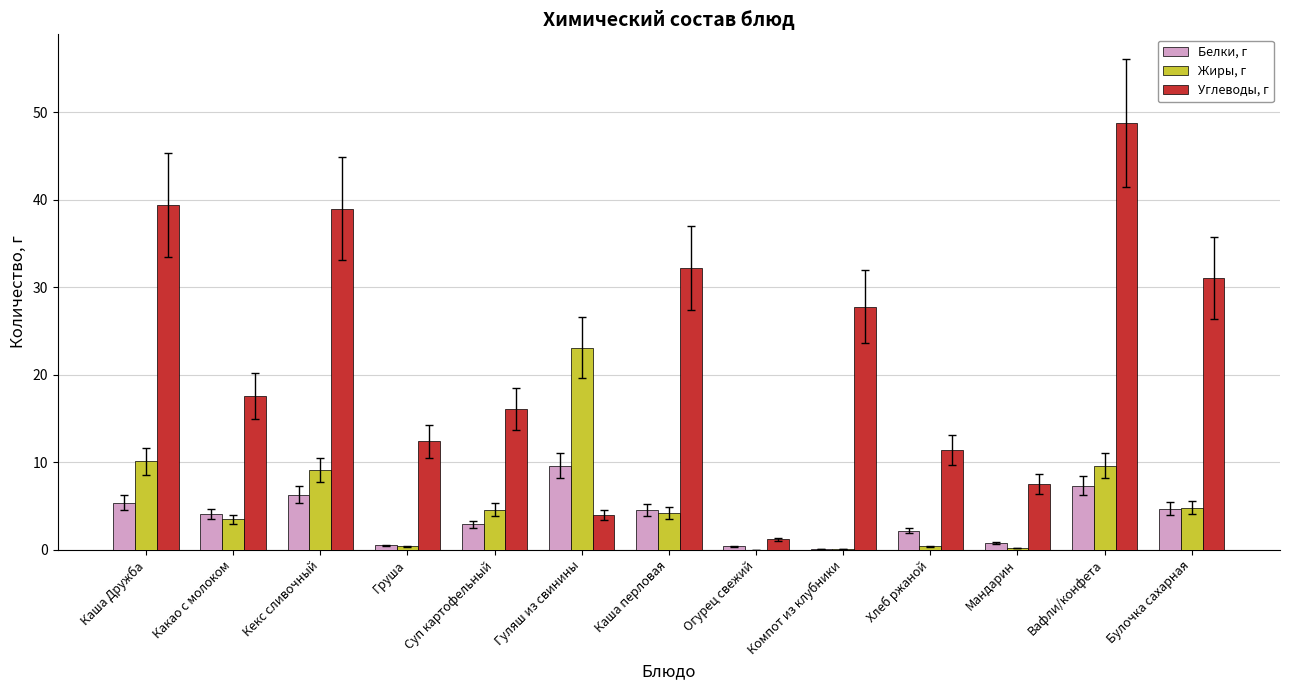

At which category is the sum across all series the highest?

Вафли/конфета